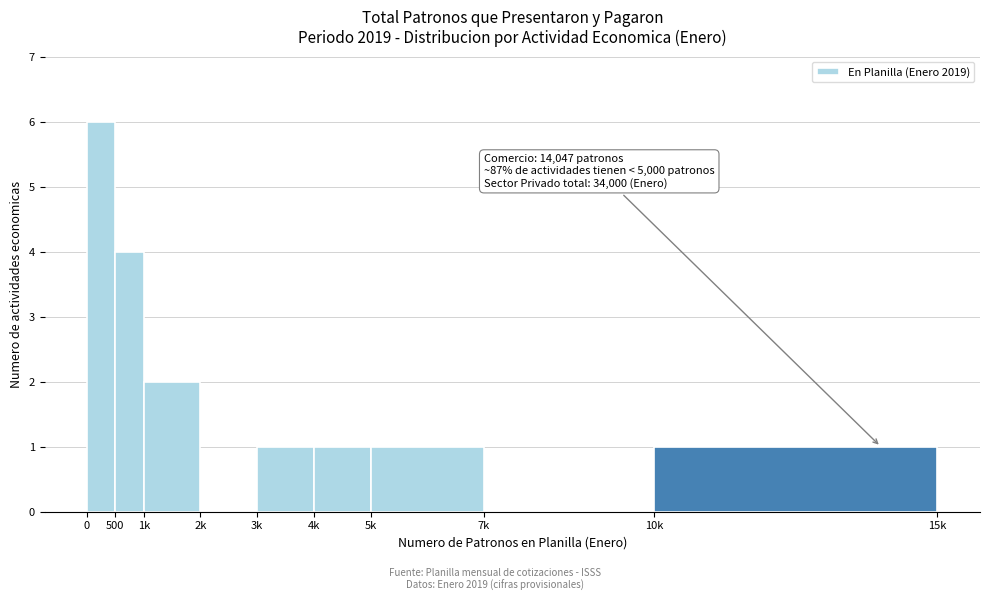

Reading left to right, list all the values displayed in this chart.

0=6	500=4	1k=2	2k=0	3k=1	4k=1	5k=1	7k=0	10k=1